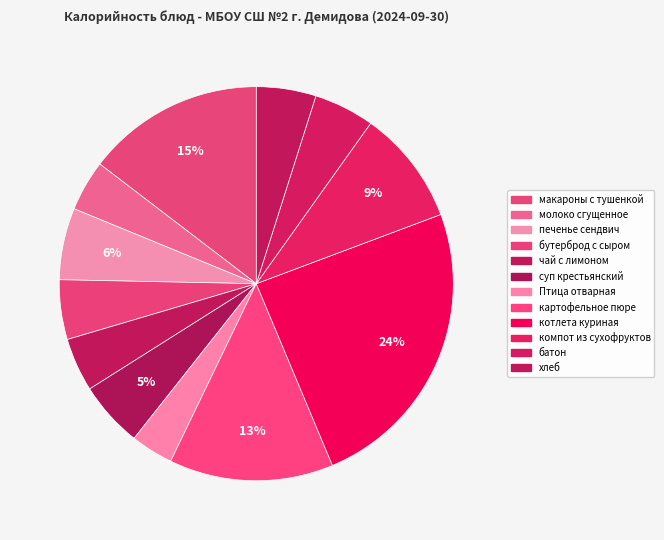

What is the largest slice in the pie chart?

котлета куриная